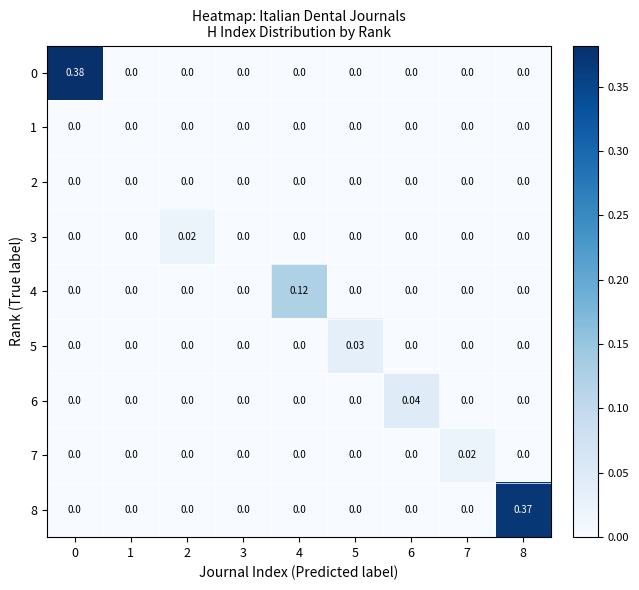

How many categories are shown in the chart?

9